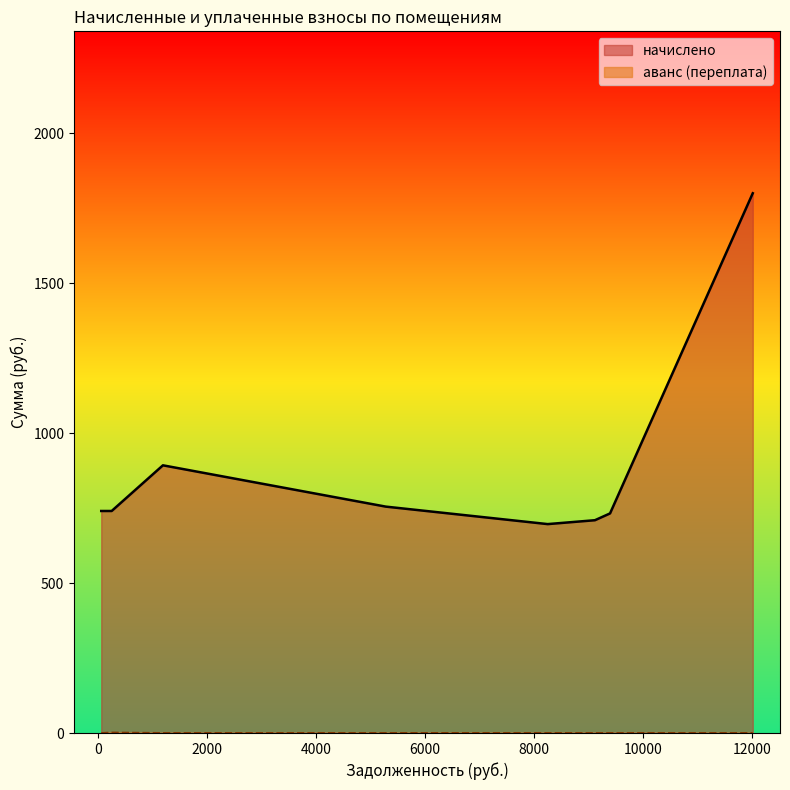

True or false: the data shows 0.8 at 1.

False